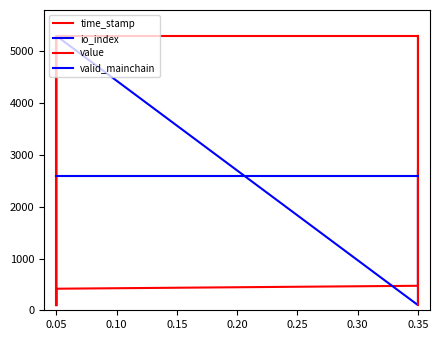

What is the maximum value shown in the chart?

5300.0